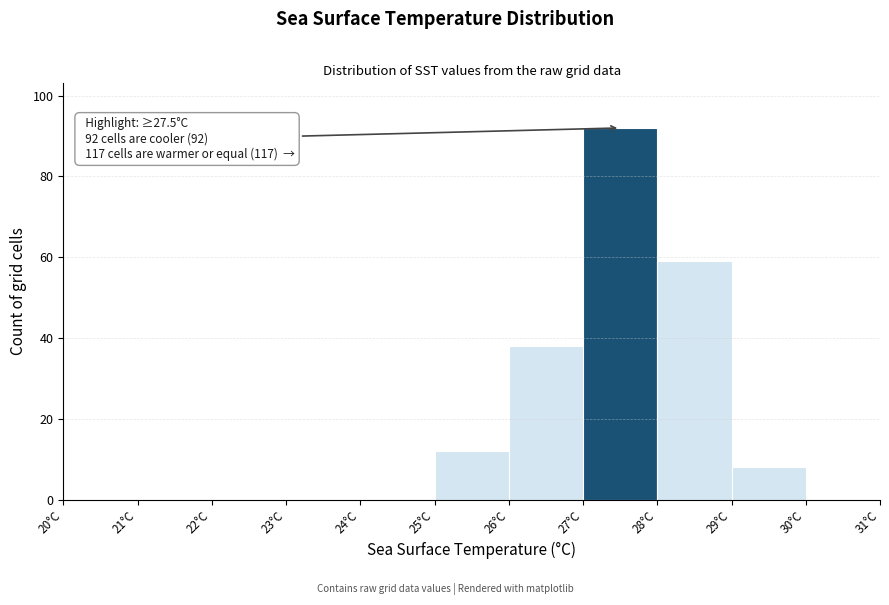

Over which range of the x-axis is the bar tallest?

27 to 28